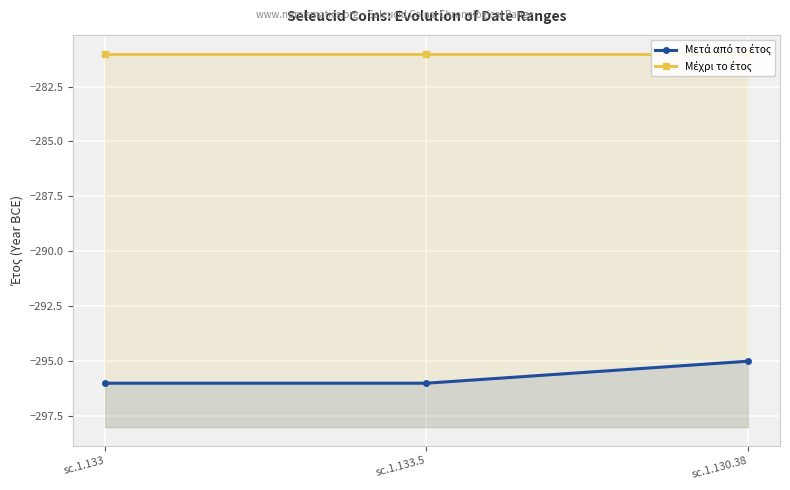

Which series changed the most between sc.1.133 and sc.1.130.38?

Μετά από το έτος